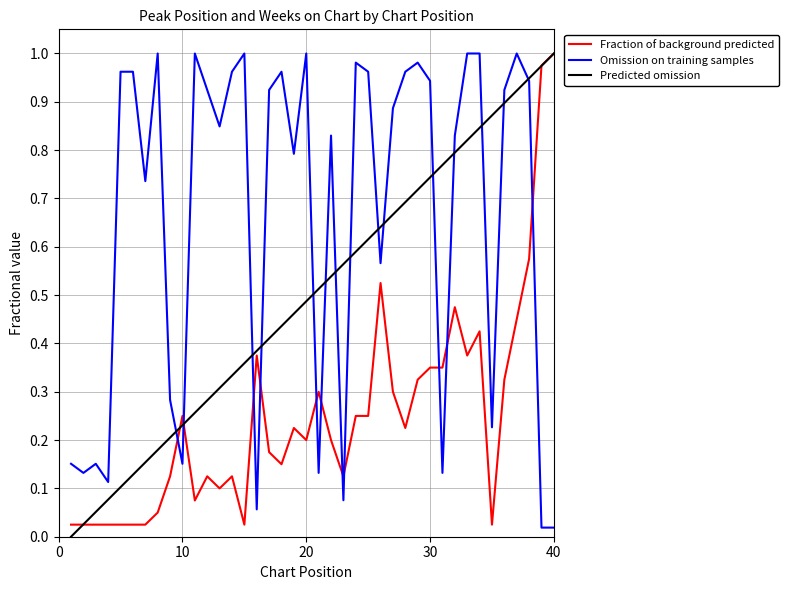

Which series has the widest spread of values?

Predicted omission